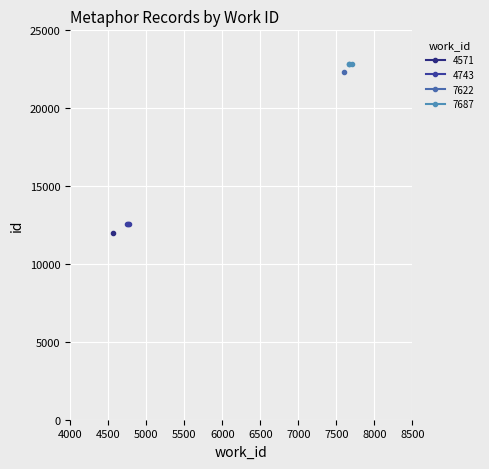

What is the highest value of the 4743 series?

12551